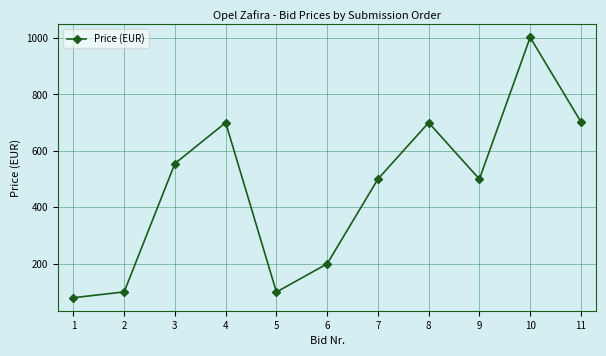

What is the approximate value at 2?

100.6